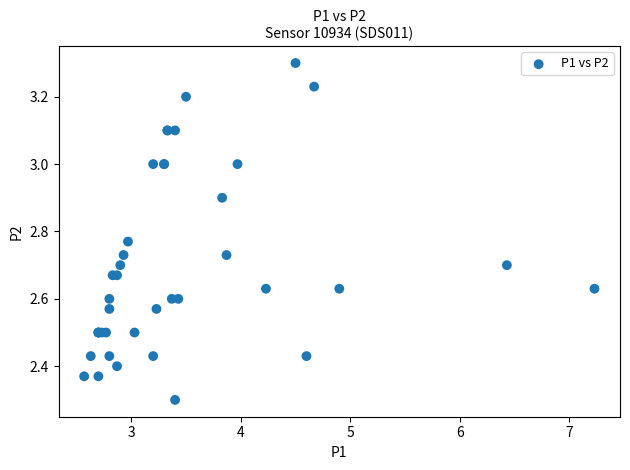

What Y value in the scatter plot is closest to 2?

2.3